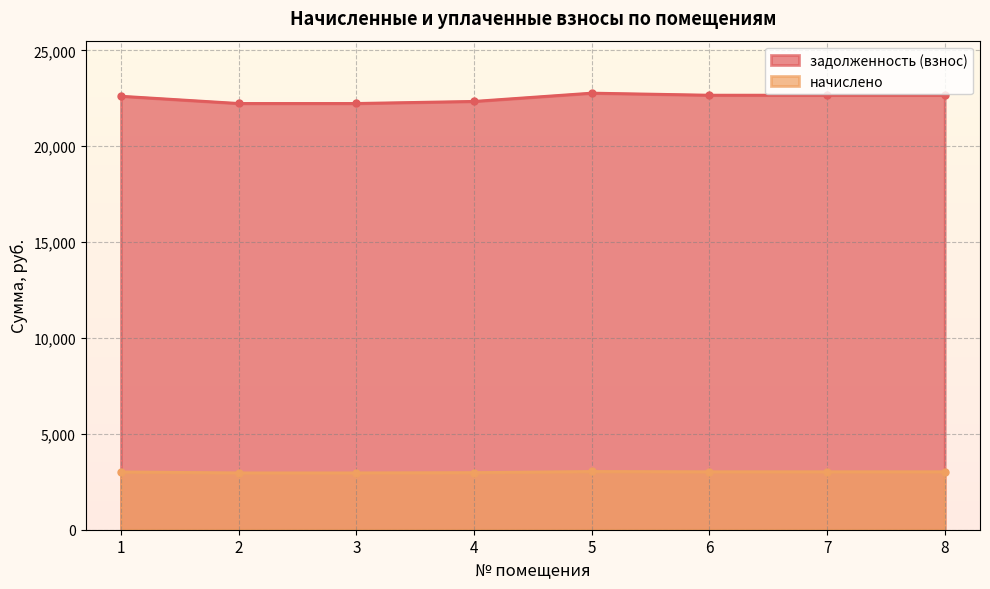

Between 6 and 1, which is larger?

6